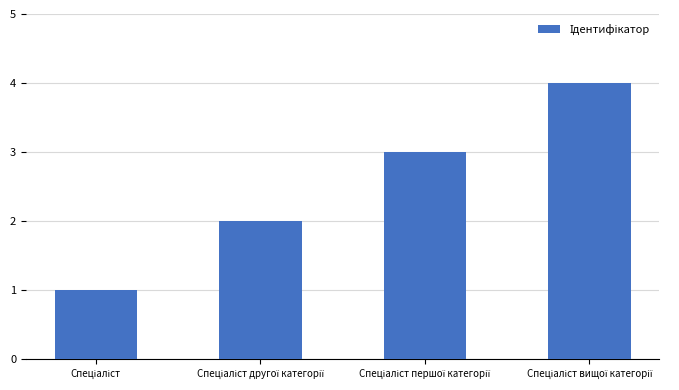

What is the value of the 1st bar from the left?

1